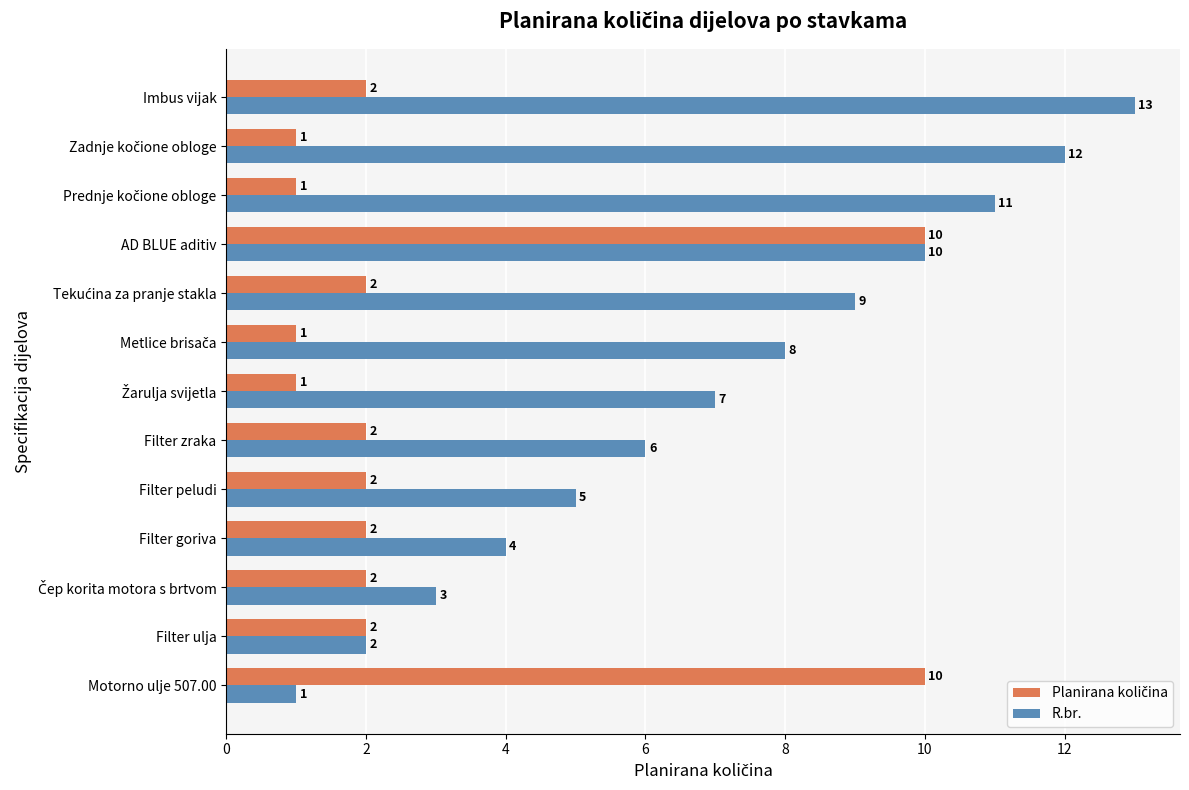

At which category is the sum across all series the highest?

AD BLUE aditiv